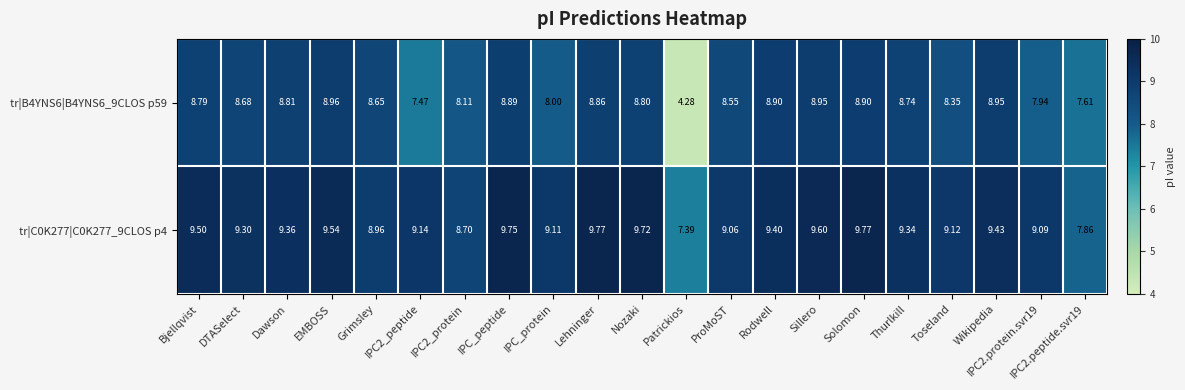

At which label does tr|B4YNS6|B4YNS6_9CLOS p59 reach its minimum?

Patrickios